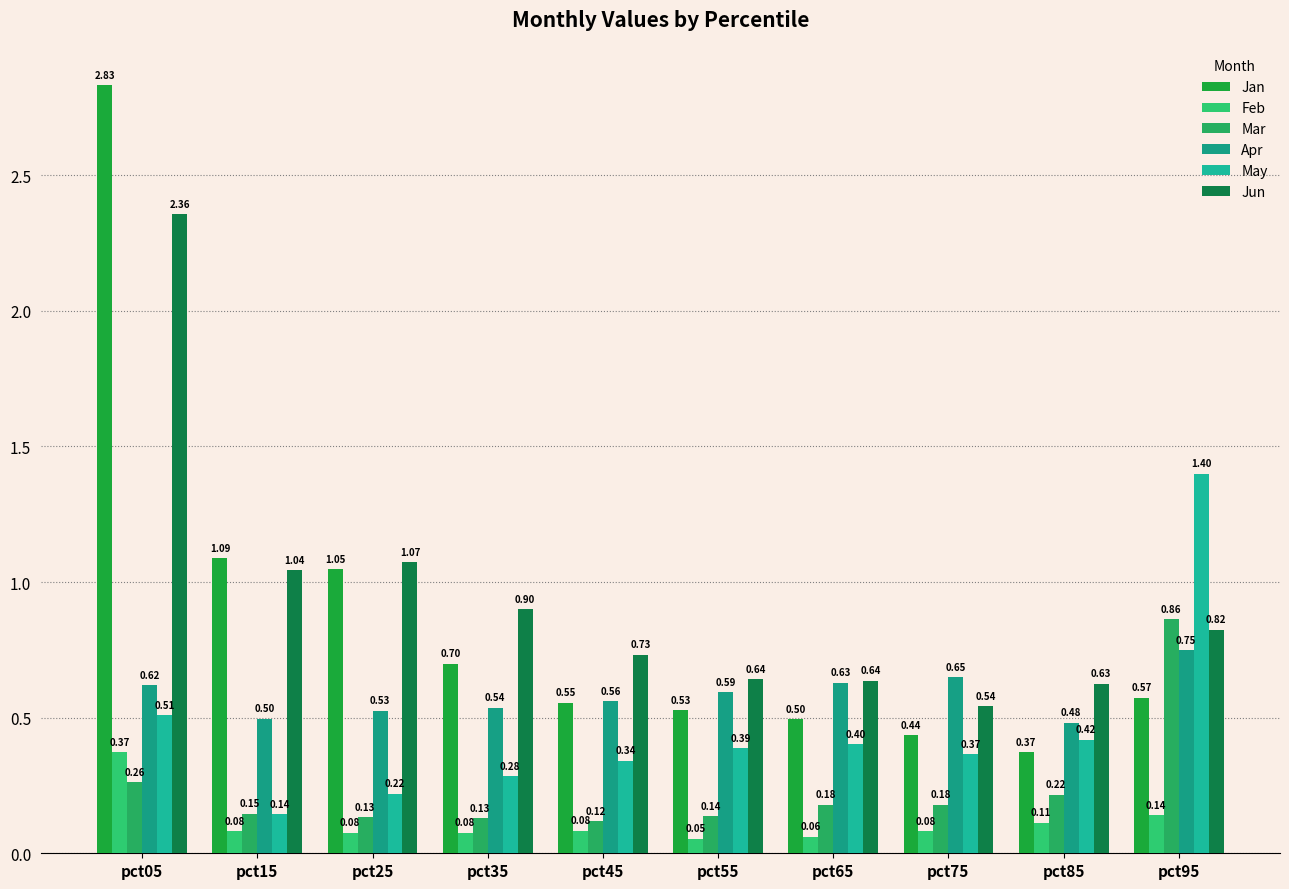

What is the difference between the maximum and minimum values in the May series?

1.3